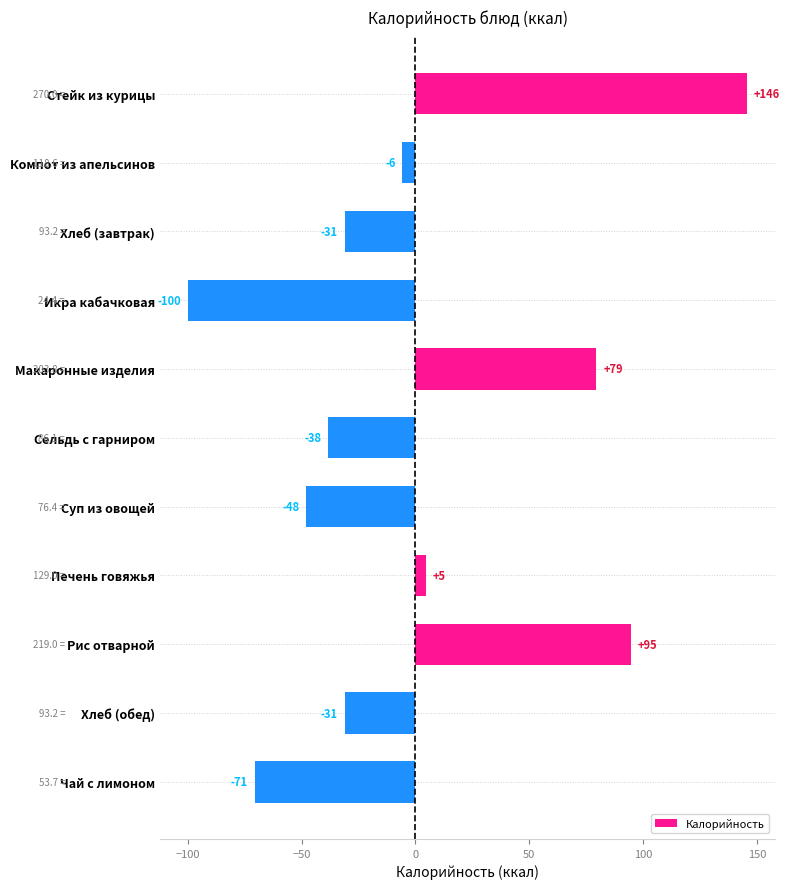

Are the bars horizontal?

Yes